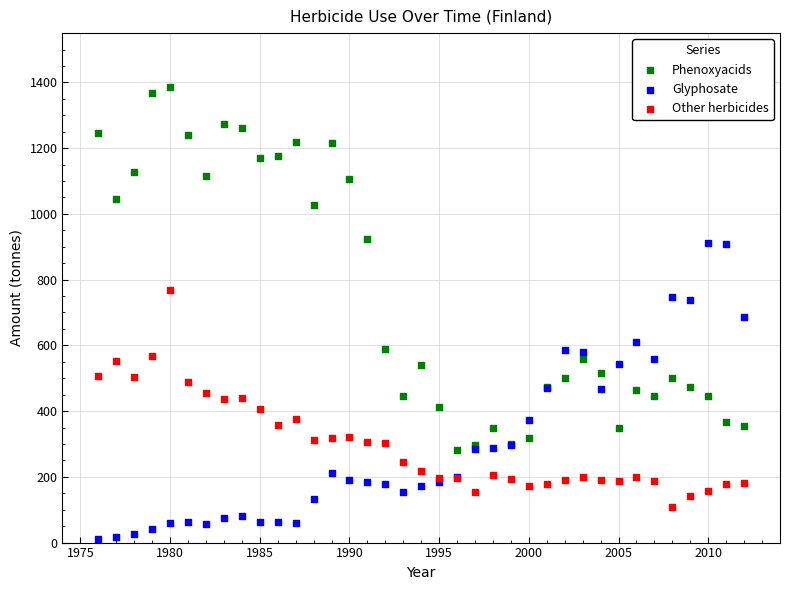

What is the X range (max minus min) for the scatter plot?

36.0